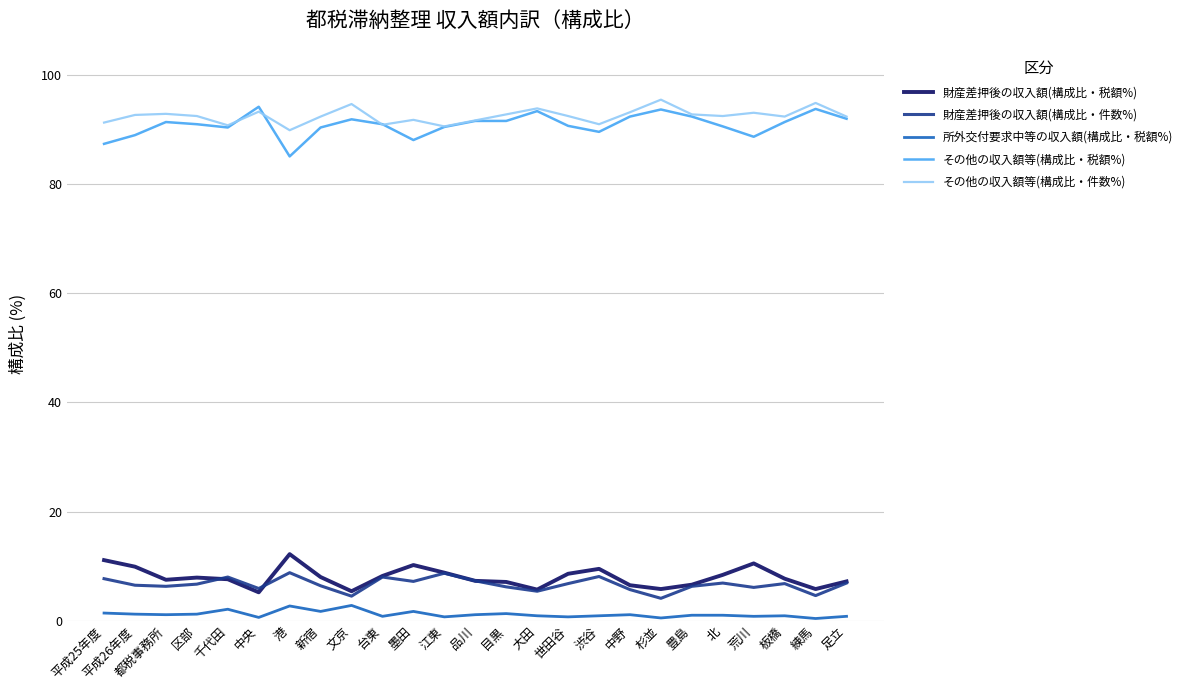

What is the greatest value displayed?

95.5